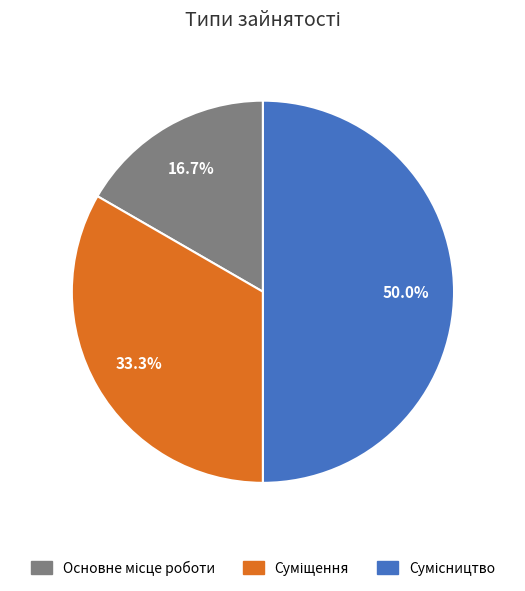

Approximately how many times larger is the value at Суміщення compared to Основне місце роботи?

2.0